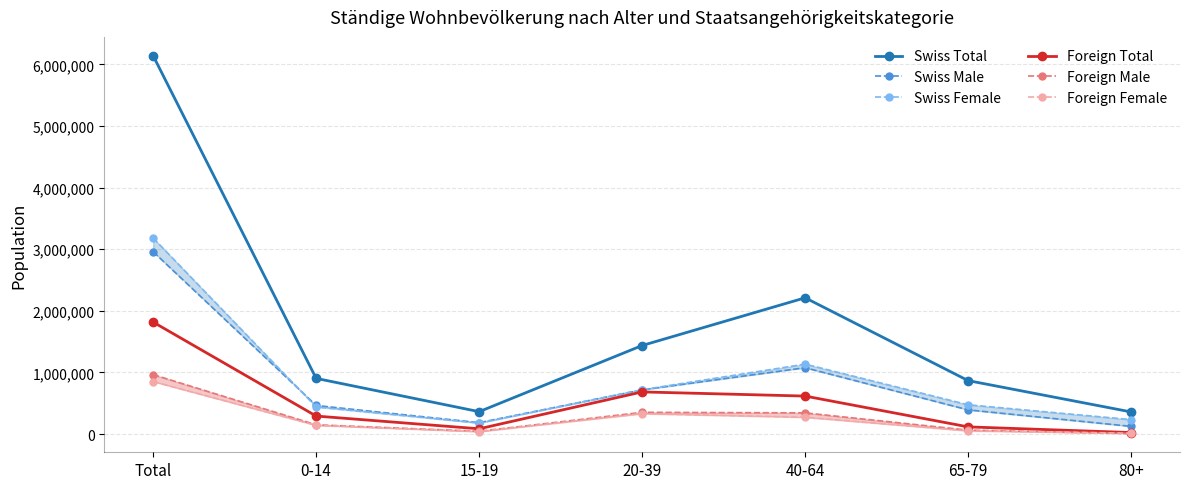

Reading right to left, transcribe all the data shown in this chart.

Swiss Total: 80+=358434	65-79=866843	40-64=2210851	20-39=1436577	15-19=362914	0-14=903049	Total=6138668
Swiss Male: 80+=124264	65-79=392105	40-64=1076320	20-39=717263	15-19=184697	0-14=463516	Total=2958165
Swiss Female: 80+=234170	65-79=474738	40-64=1134531	20-39=719314	15-19=178217	0-14=439533	Total=3180503
Foreign Total: 80+=23852	65-79=116023	40-64=616002	20-39=683537	15-19=84980	0-14=291600	Total=1815994
Foreign Male: 80+=10263	65-79=63466	40-64=343502	20-39=352181	15-19=44778	0-14=149898	Total=964088
Foreign Female: 80+=13589	65-79=52557	40-64=272500	20-39=331356	15-19=40202	0-14=141702	Total=851906